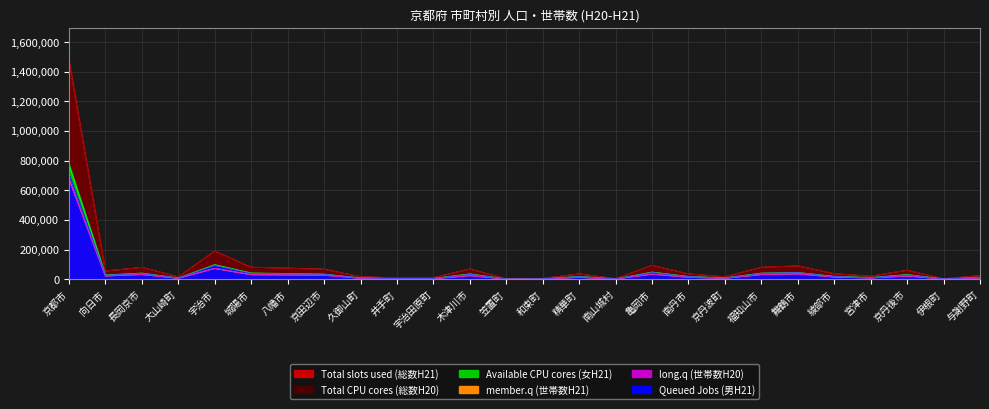

Which series has the largest total across all categories?

Total slots used (総数H21)